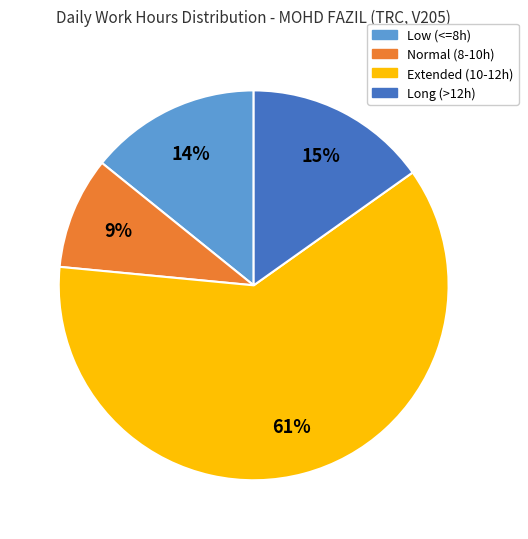

Does any single category account for the majority?

Yes